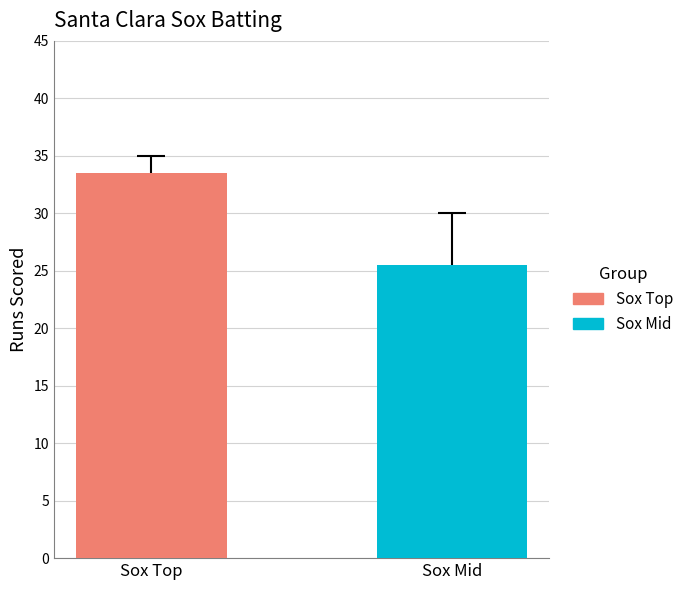

Which series has the widest spread of values?

Sox Top